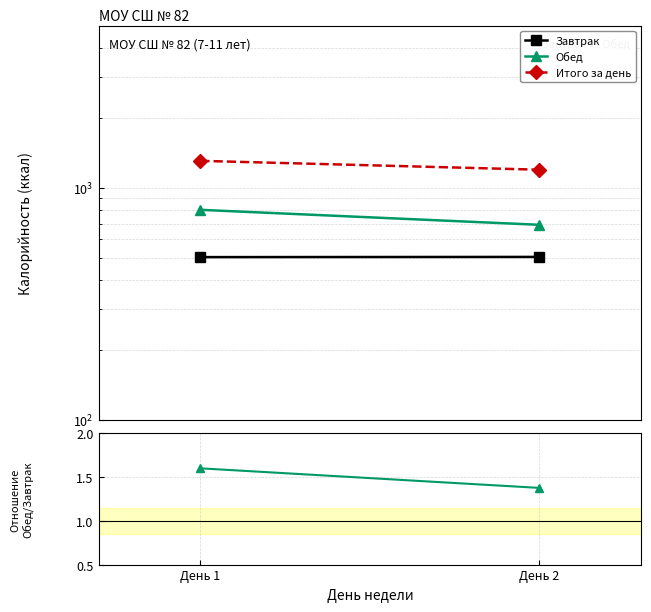

What is the sum of all Обед values?

1497.0